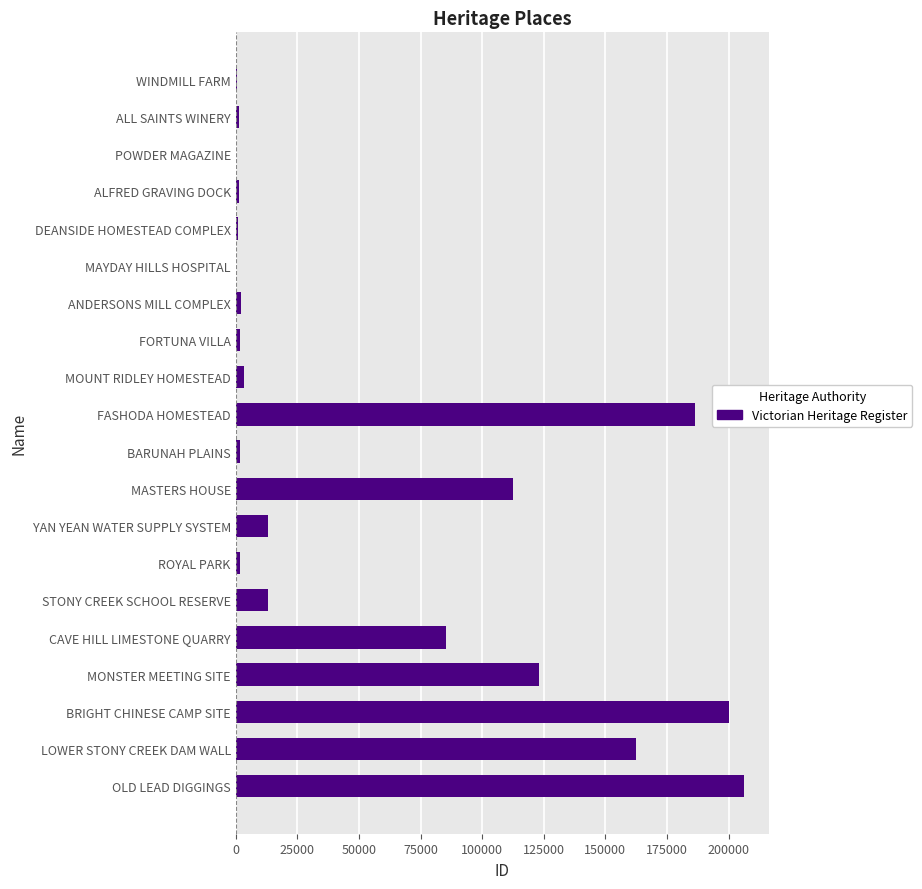

Where is the data nearest to the value 103139?

MASTERS HOUSE